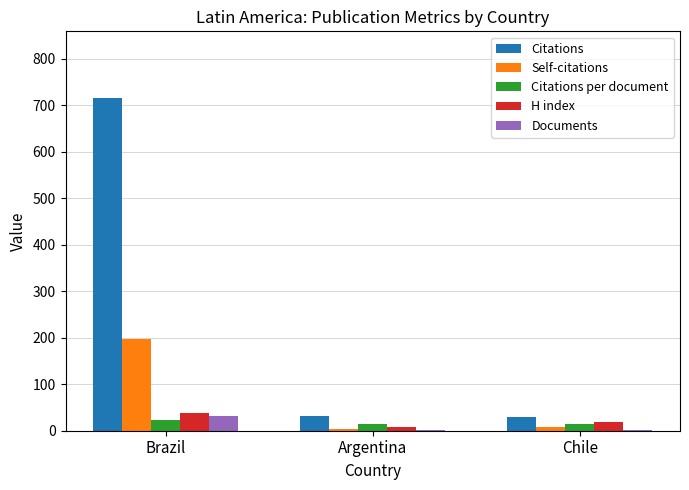

Are the bars horizontal?

No